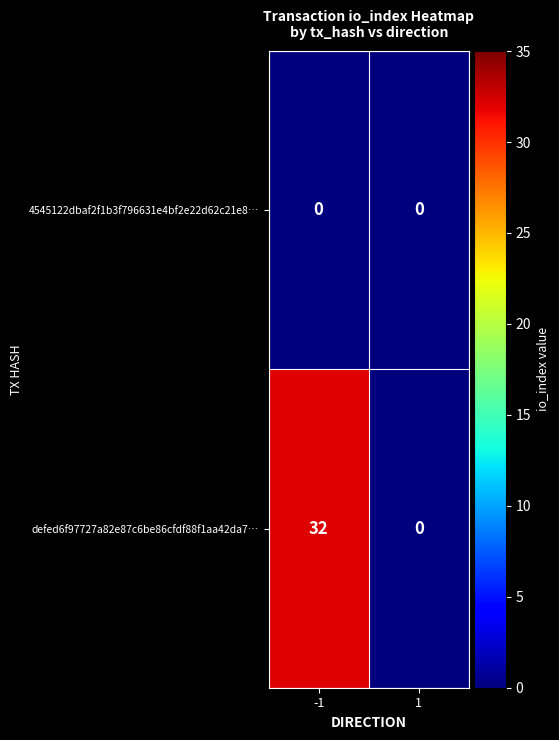

Reading left to right, list all the values displayed in this chart.

4545122dbaf2f1b3f796631e4bf2e22d62c21e8…: 0	0
defed6f97727a82e87c6be86cfdf88f1aa42da7…: 32	0